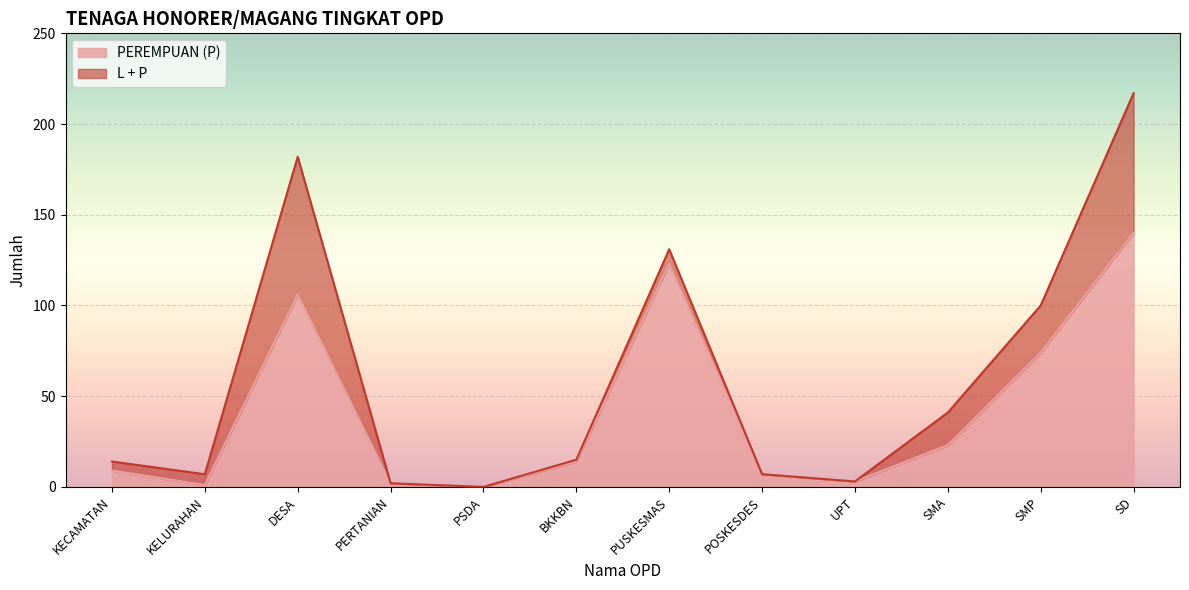

Reading right to left, list all the values displayed in this chart.

PEREMPUAN (P): SD=140	SMP=74	SMA=23	UPT=3	POSKESDES=7	PUSKESMAS=123	BKKBN=14	PSDA=0	PERTANIAN=2	DESA=106	KELURAHAN=1	KECAMATAN=9
L + P: SD=217	SMP=100	SMA=41	UPT=3	POSKESDES=7	PUSKESMAS=131	BKKBN=15	PSDA=0	PERTANIAN=2	DESA=182	KELURAHAN=7	KECAMATAN=14